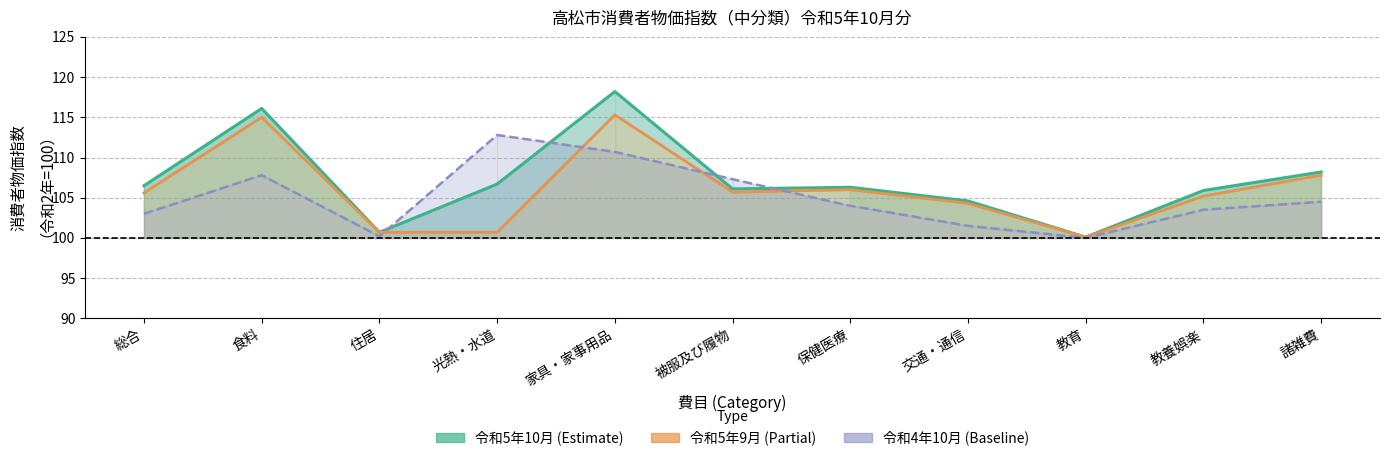

What is the average value of the 令和4年10月 series?

105.0